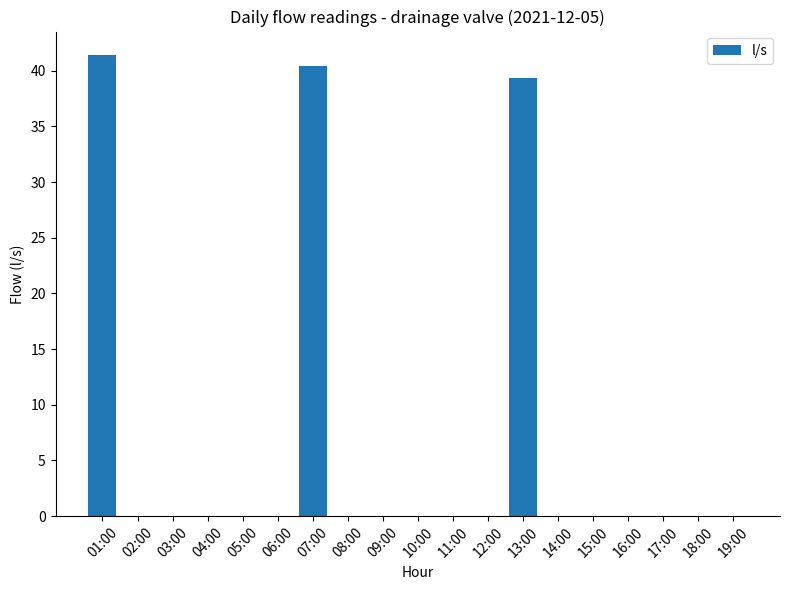

What is the sum of all values?

121.2